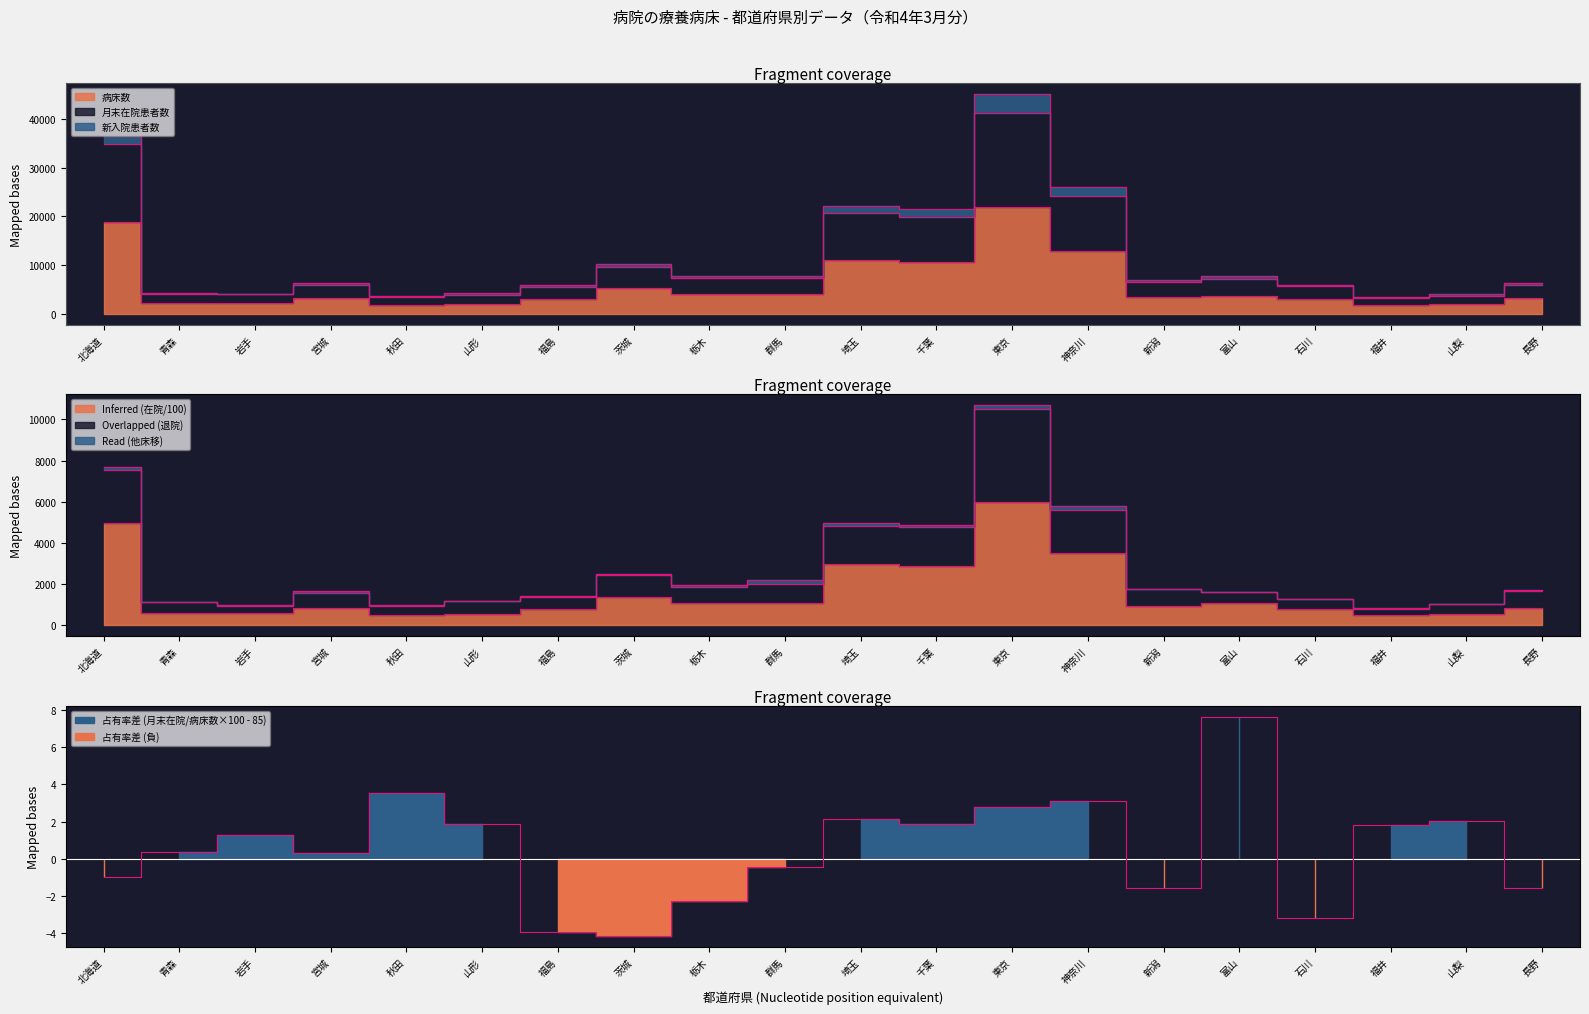

What is the total value across all series at 富山?

14199.1